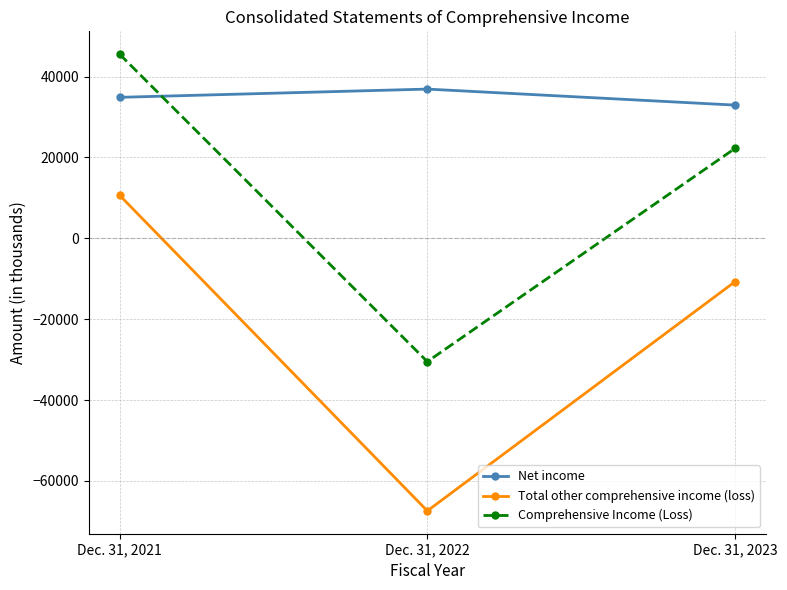

How many negative values does the Comprehensive Income (Loss) series have?

1